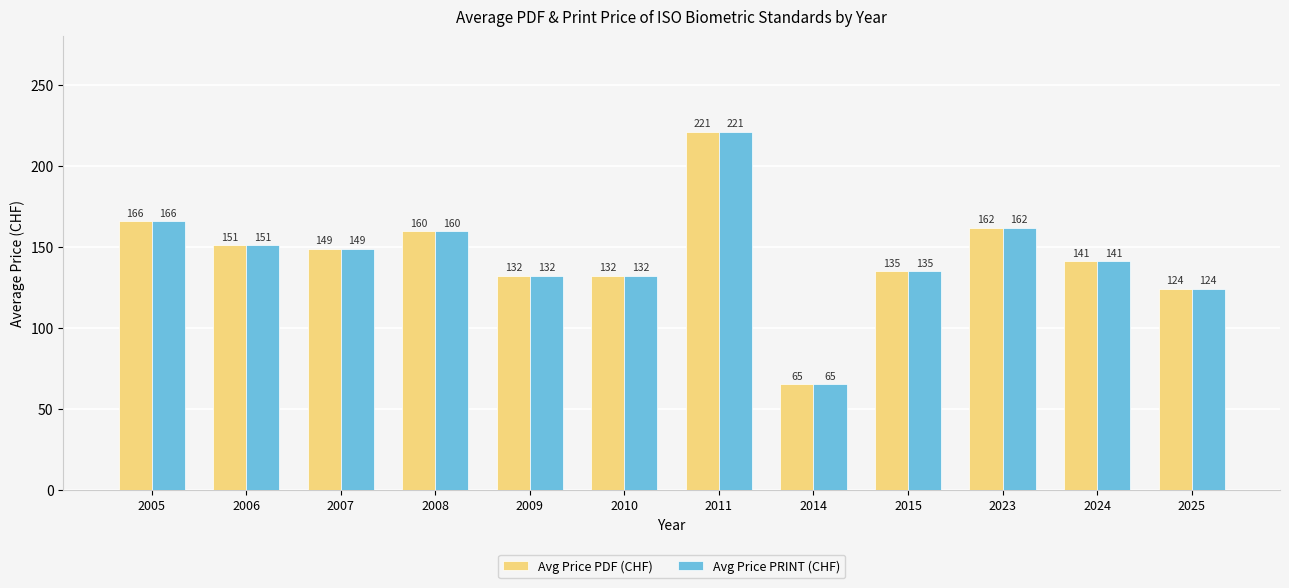

What is the sum of the Avg Price PRINT (CHF) values at 2010 and 2007?

280.7